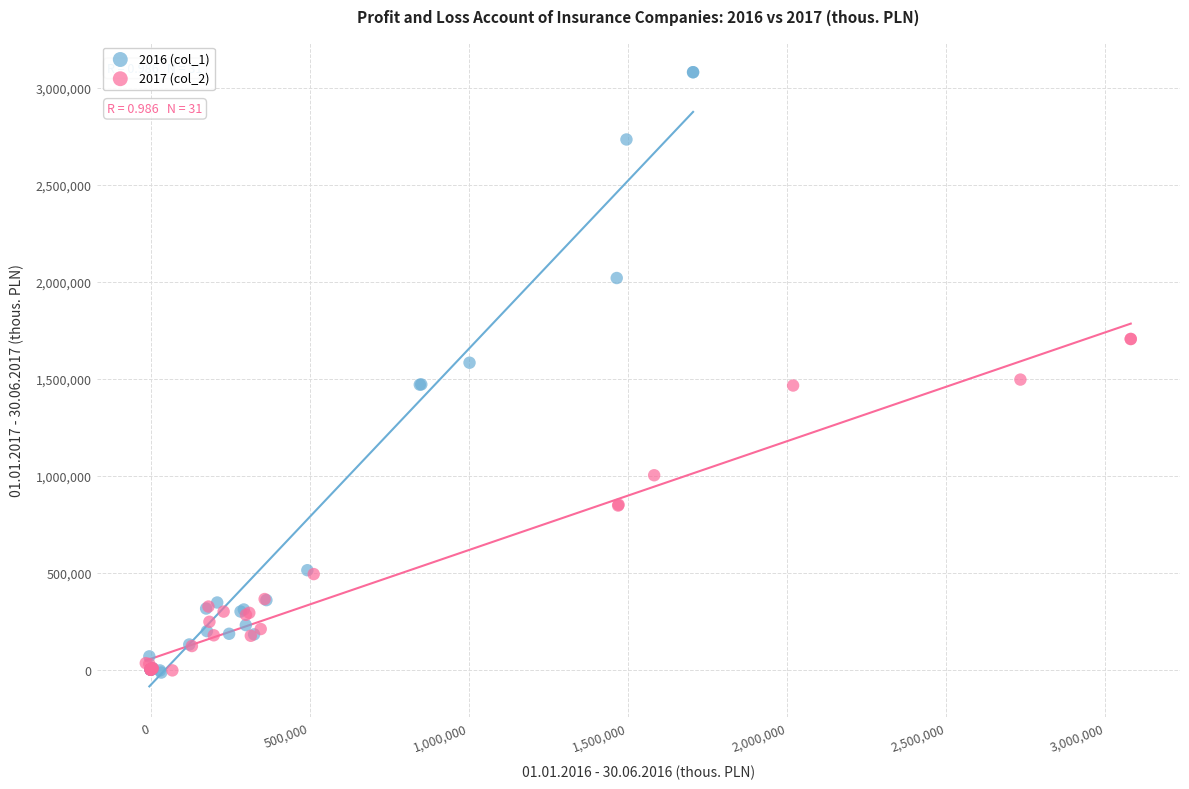

Which series has the largest Y range (max minus min)?

2016 (col_1)